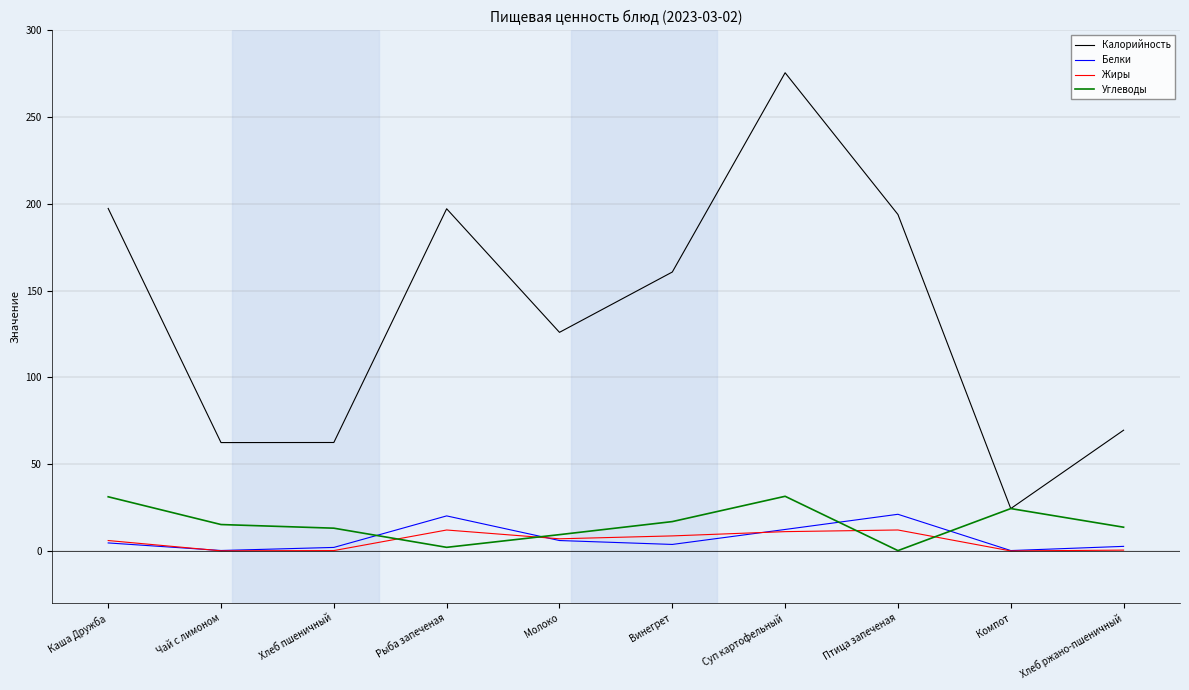

Where does the Углеводы series first go above 15?

Каша Дружба